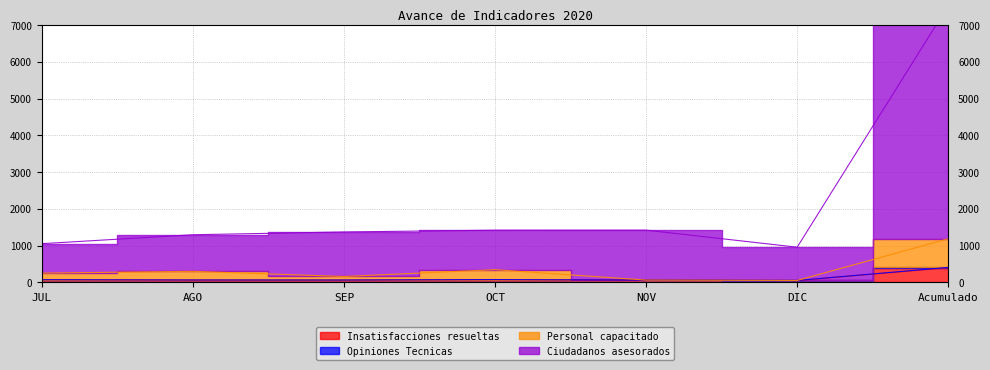

Does the chart display data point markers on the line(s)?

No